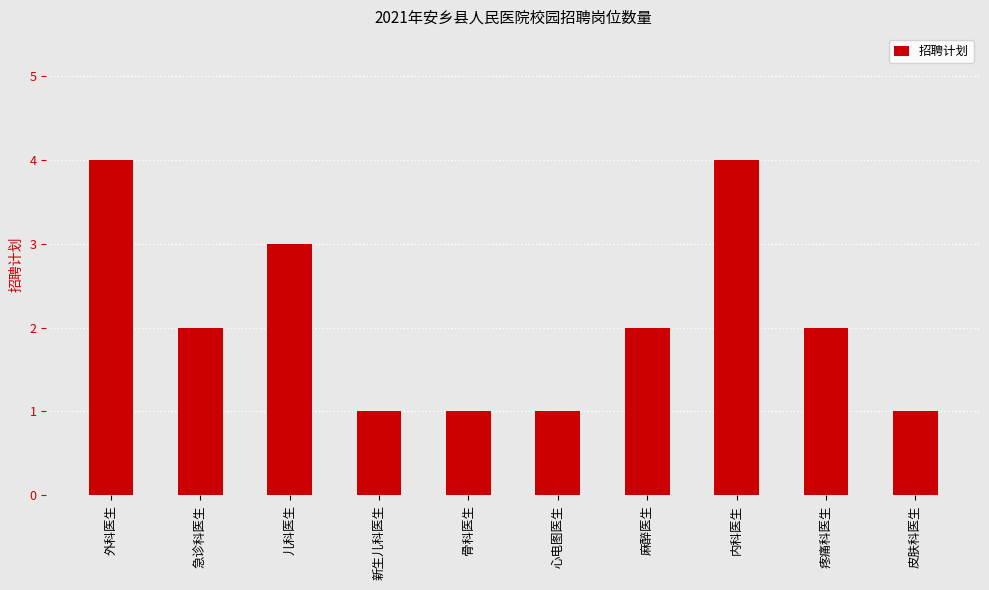

How many bars are there in total?

10